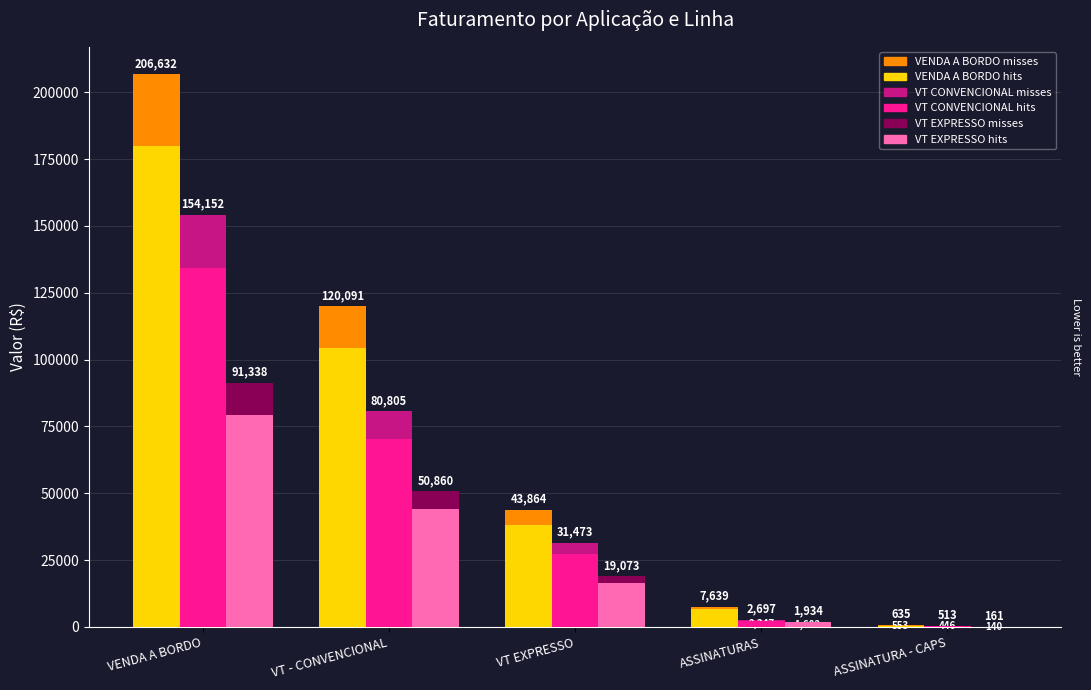

Which label corresponds to the largest value in the chart?

VENDA A BORDO